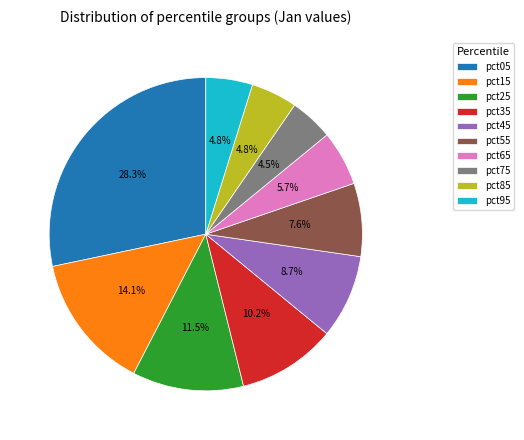

How many slices are in this pie chart?

10